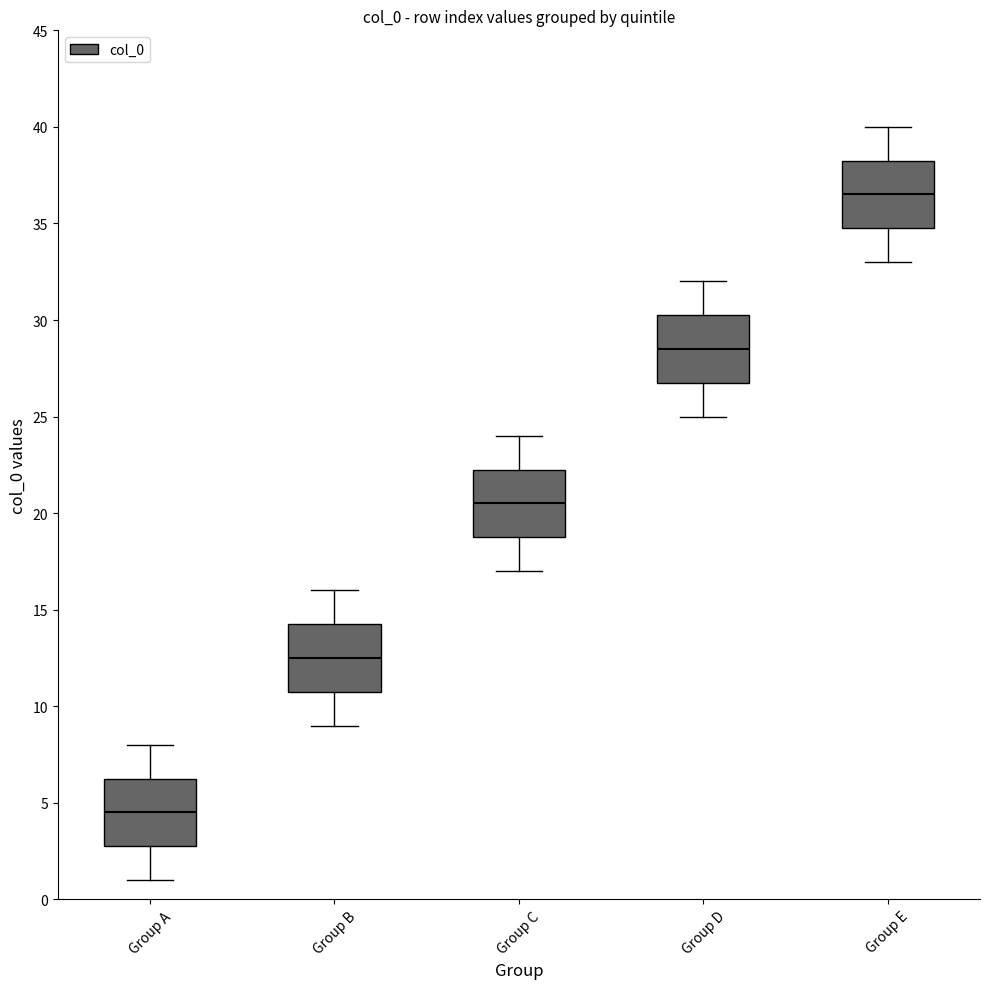

Reading left to right, transcribe this box plot: for each box, give where its median line is, the range the box spans, and where its two whiskers end, as read against the y-axis. The values are not printed on the chart, so give them approximately, as read against the axis.

Group A: median 4.5, box 3.0 to 6.5, whiskers 1.0 to 8.0
Group B: median 12.5, box 11.0 to 14.5, whiskers 9.0 to 16.0
Group C: median 20.5, box 19.0 to 22.5, whiskers 17.0 to 24.0
Group D: median 28.5, box 27.0 to 30.5, whiskers 25.0 to 32.0
Group E: median 36.5, box 35.0 to 38.5, whiskers 33.0 to 40.0